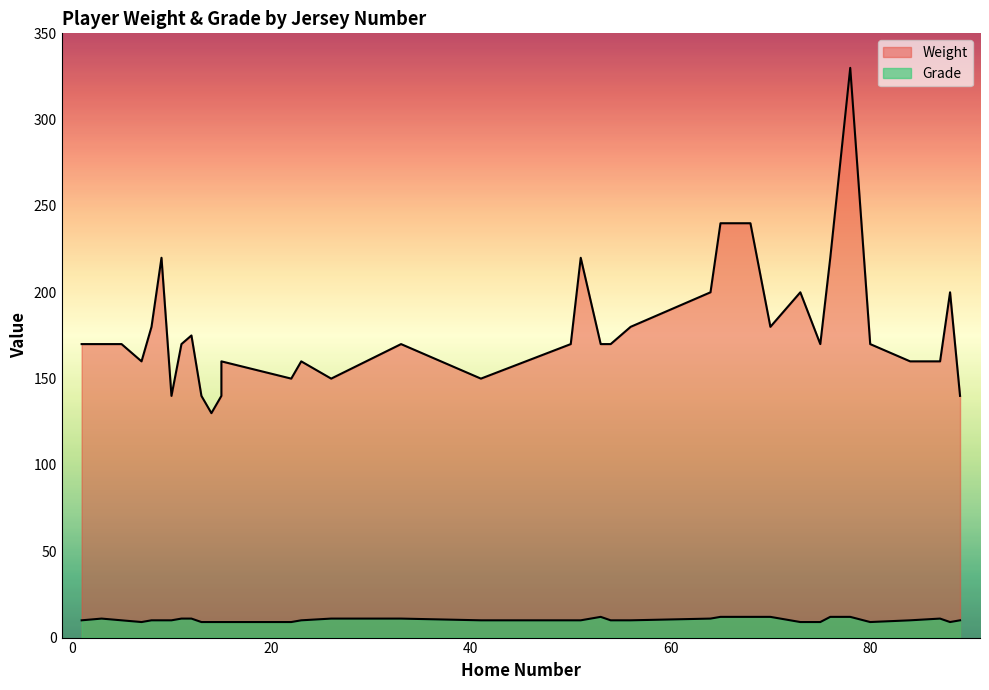

True or false: Grade has more than 0 interior local peaks.

True